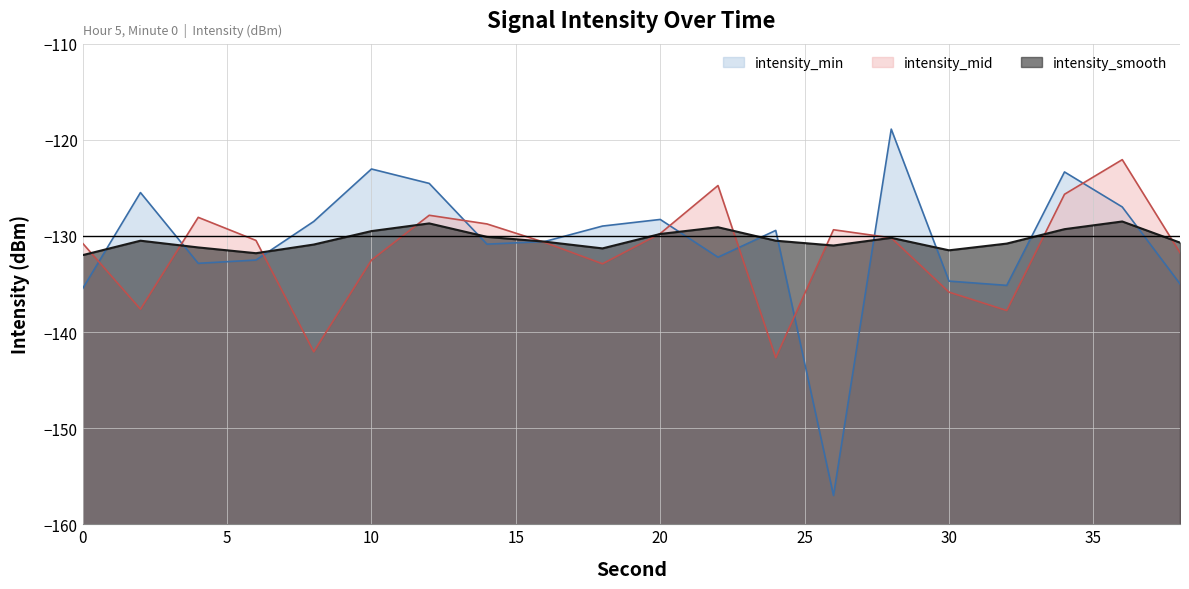

What is the sum of the intensity_mid values at 24 and 22?

-267.4